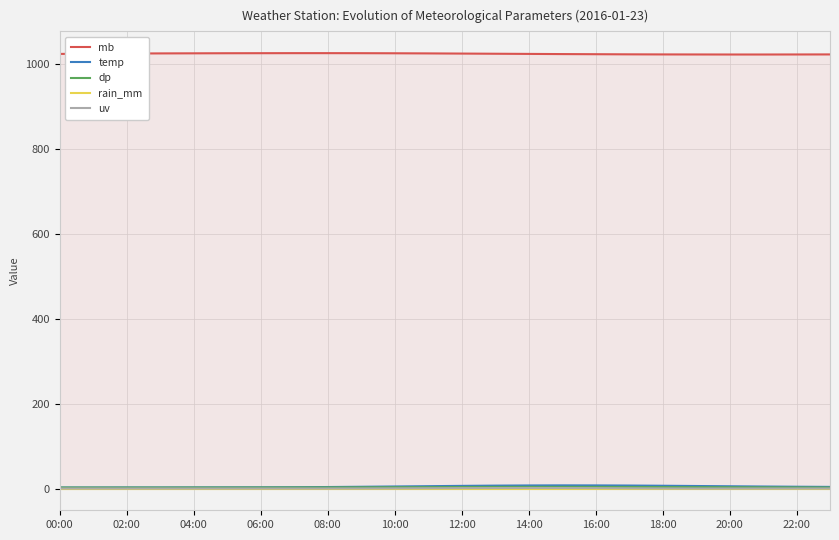

Does the chart have visible grid lines?

Yes